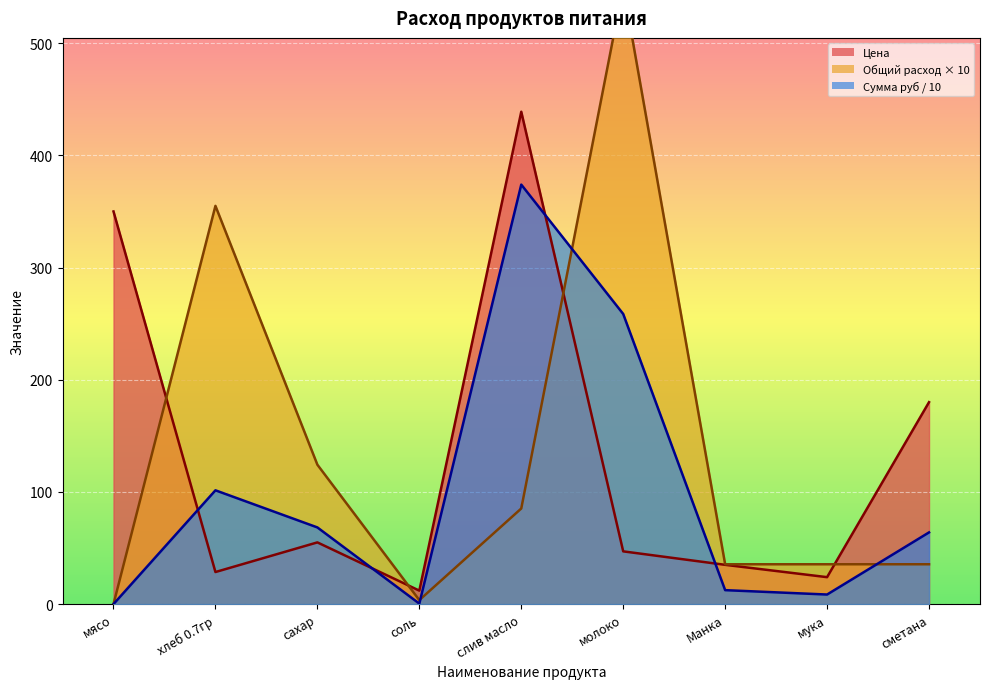

Is it true that Цена equals 55.0 at сахар?

True